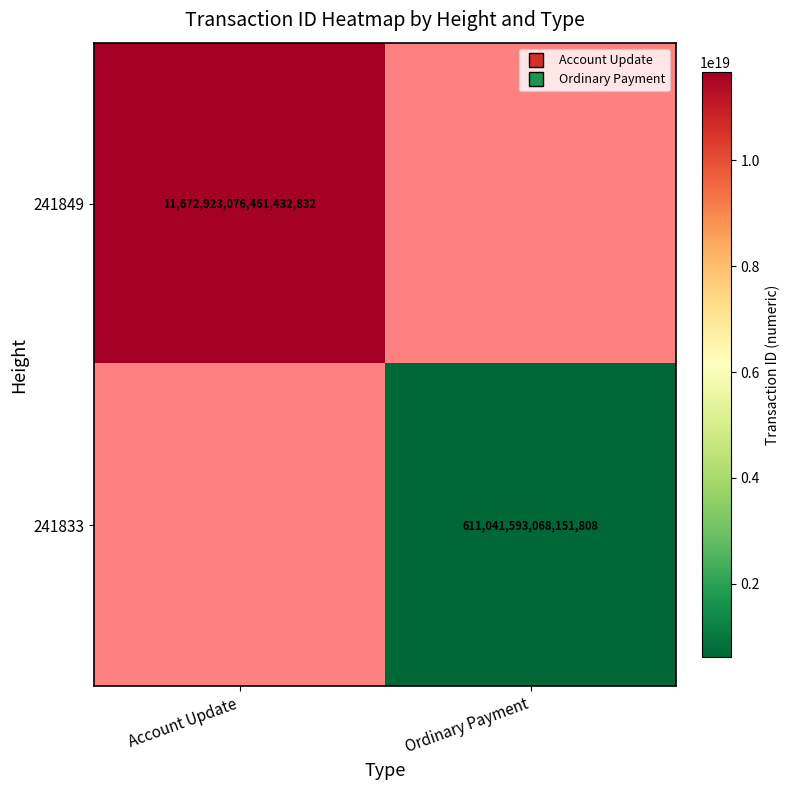

At how many categories does at least one series exceed 4731385167045179392?

1